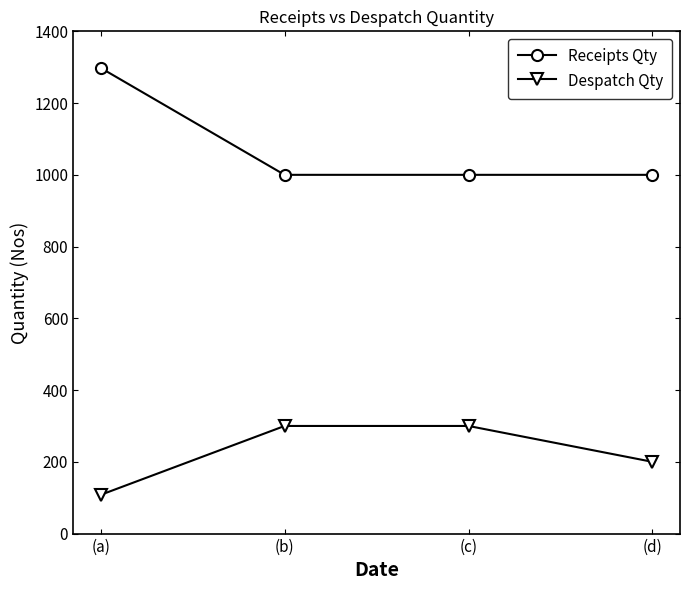

What are all the series names shown in the legend?

Receipts Qty, Despatch Qty